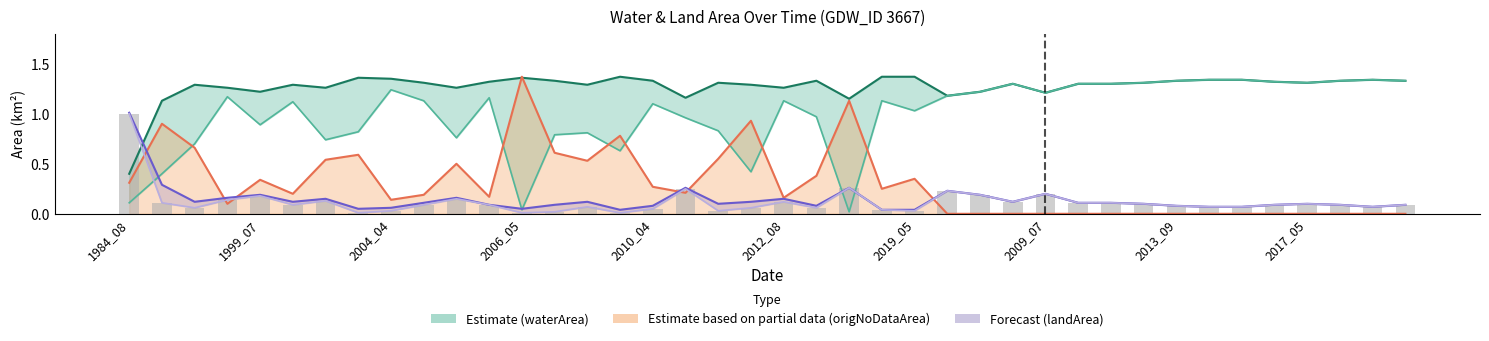

Does the chart contain stacked bars?

No